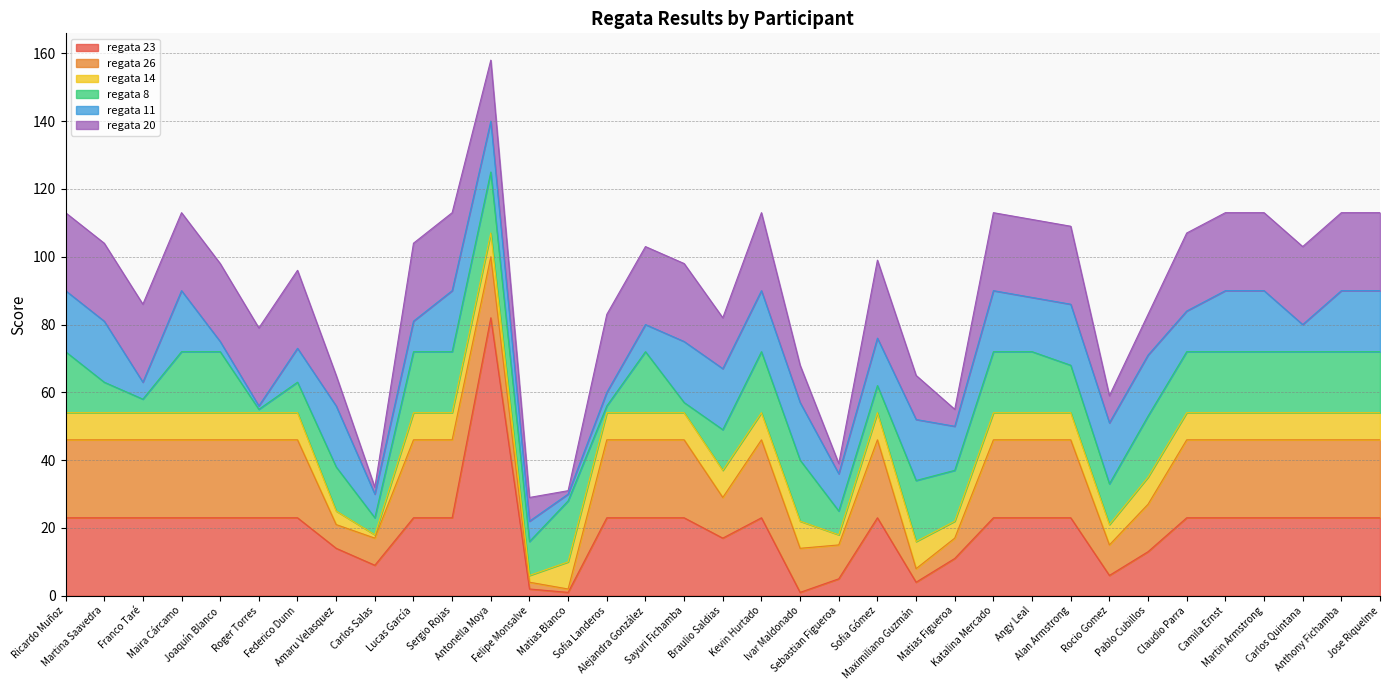

Which series has the largest total across all categories?

regata 23